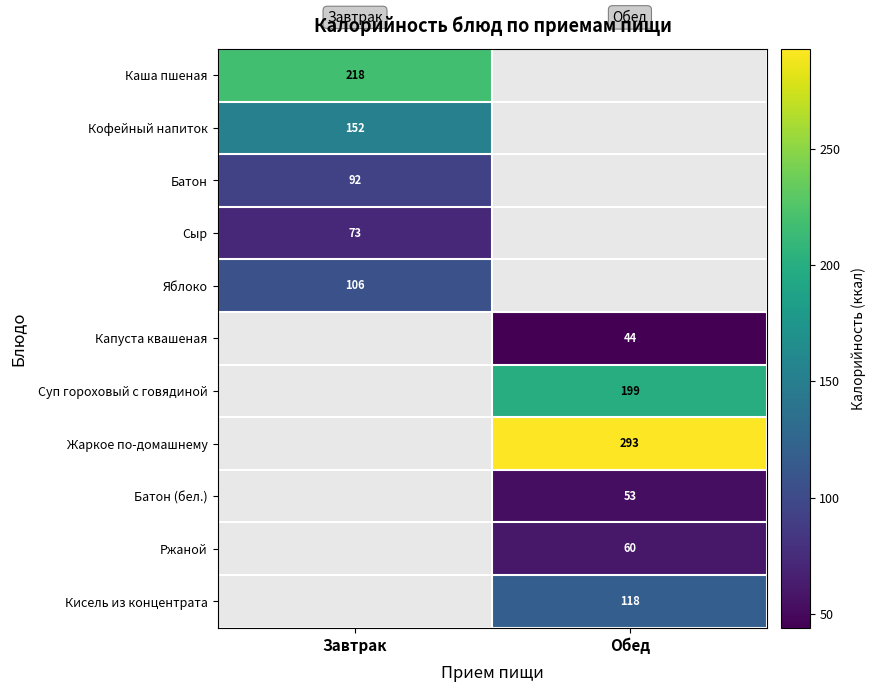

At which category does the chart reach its minimum across all series?

Обед